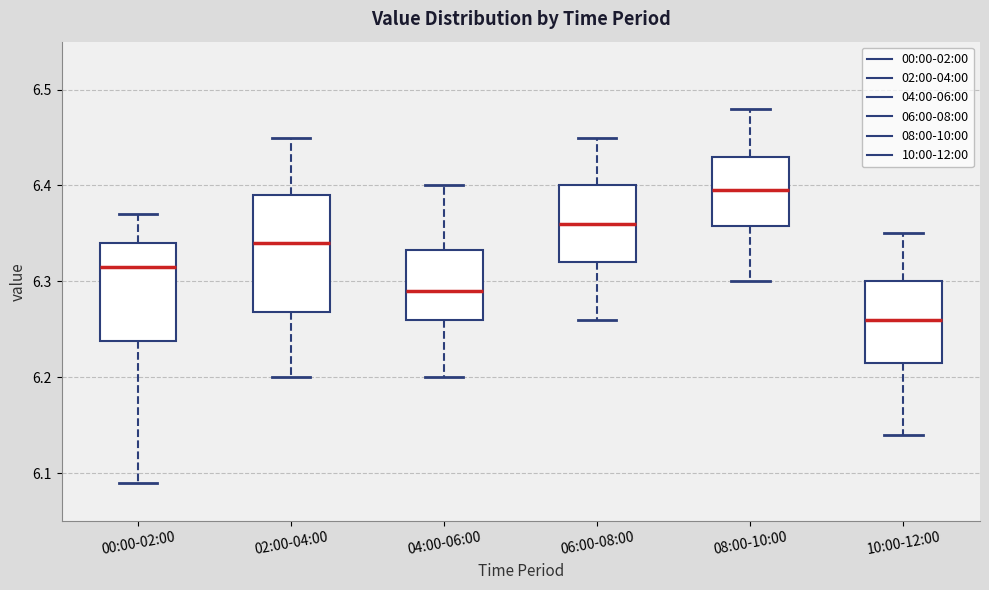

Comparing the boxes themselves (not the whiskers), which one is the tallest?

02:00-04:00